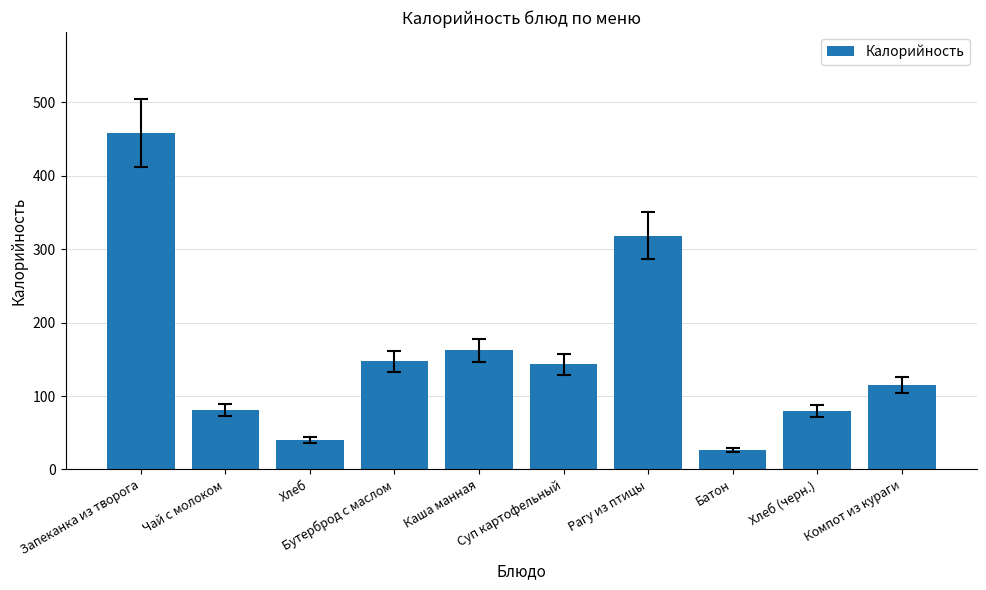

What is the difference between the maximum and minimum values?

432